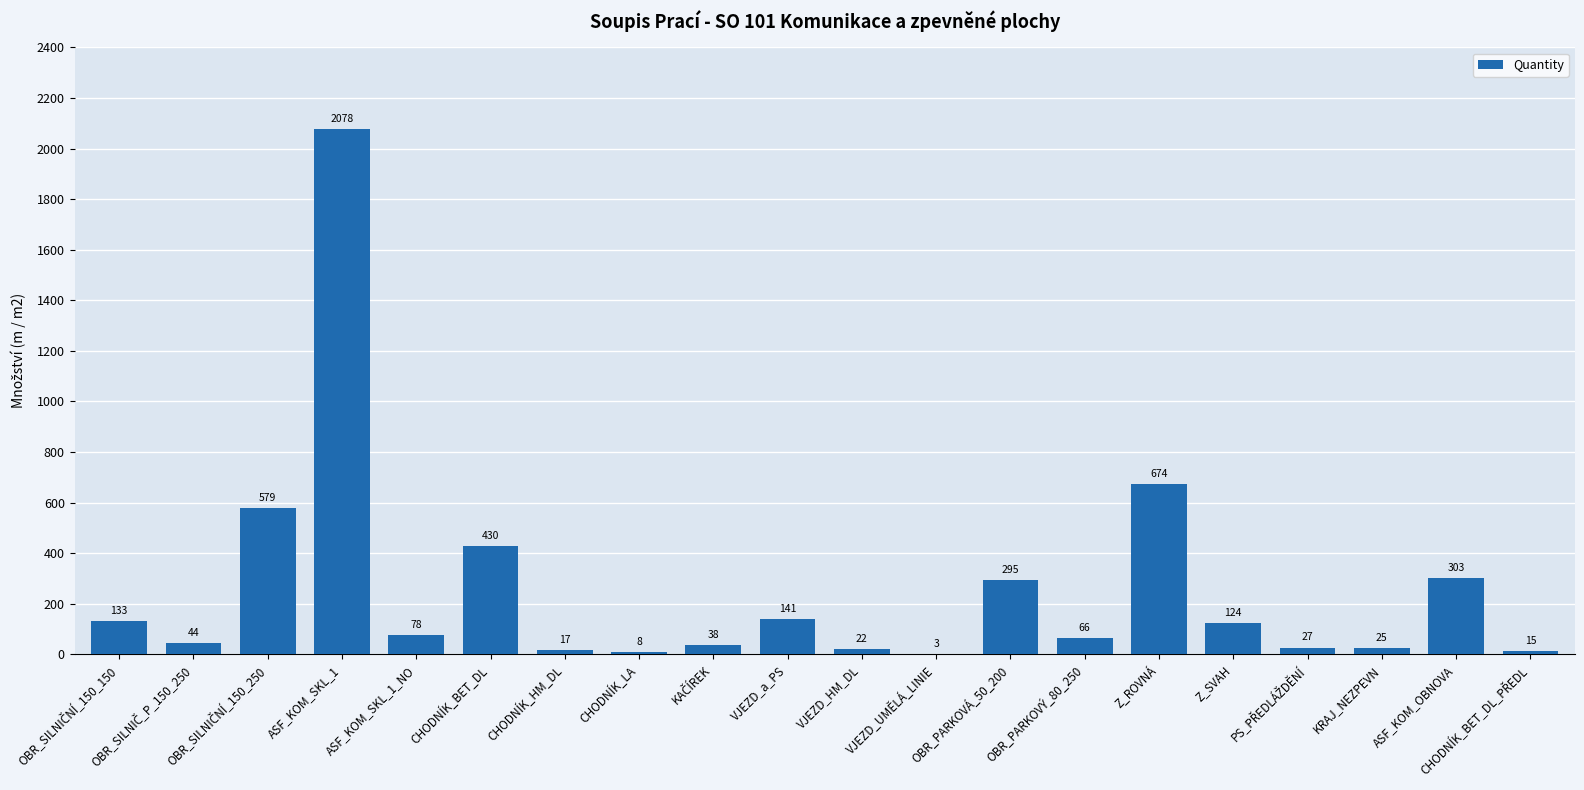

Are the bars horizontal?

No